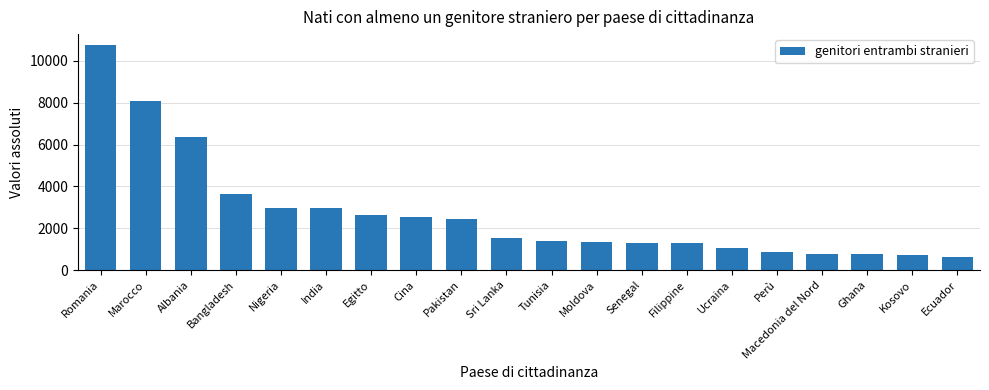

What is the value of the 1st bar from the left?

10742